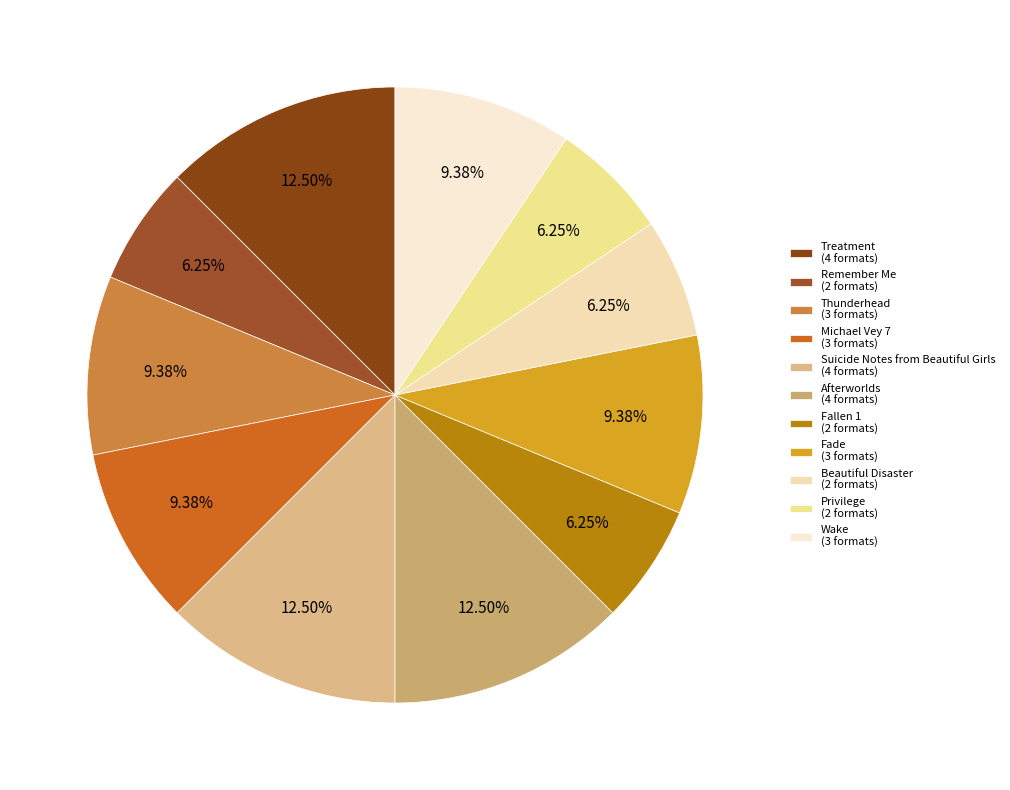

To the nearest percent, what is the combined percentage of Suicide Notes from Beautiful Girls and Thunderhead?

22%